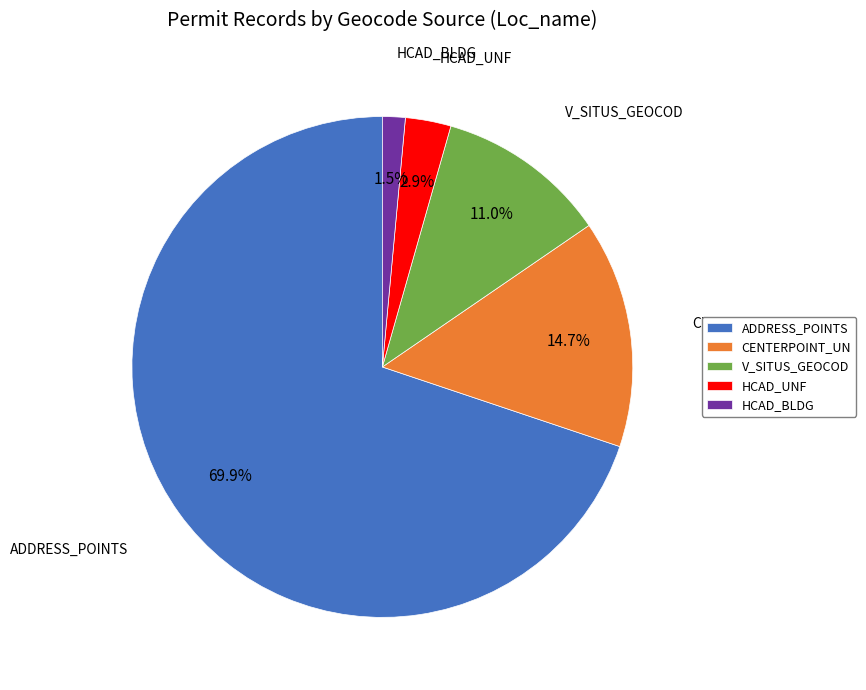

Between HCAD_UNF and CENTERPOINT_UN, which is larger?

CENTERPOINT_UN